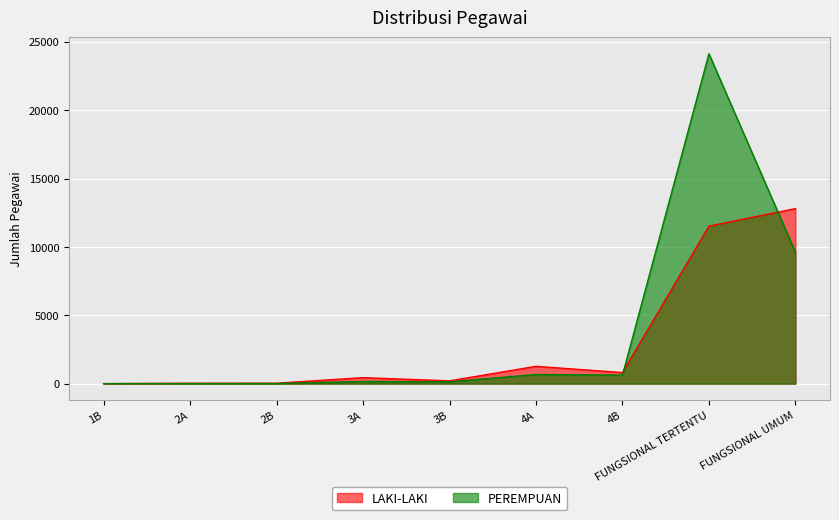

How many lines are shown in the chart?

2